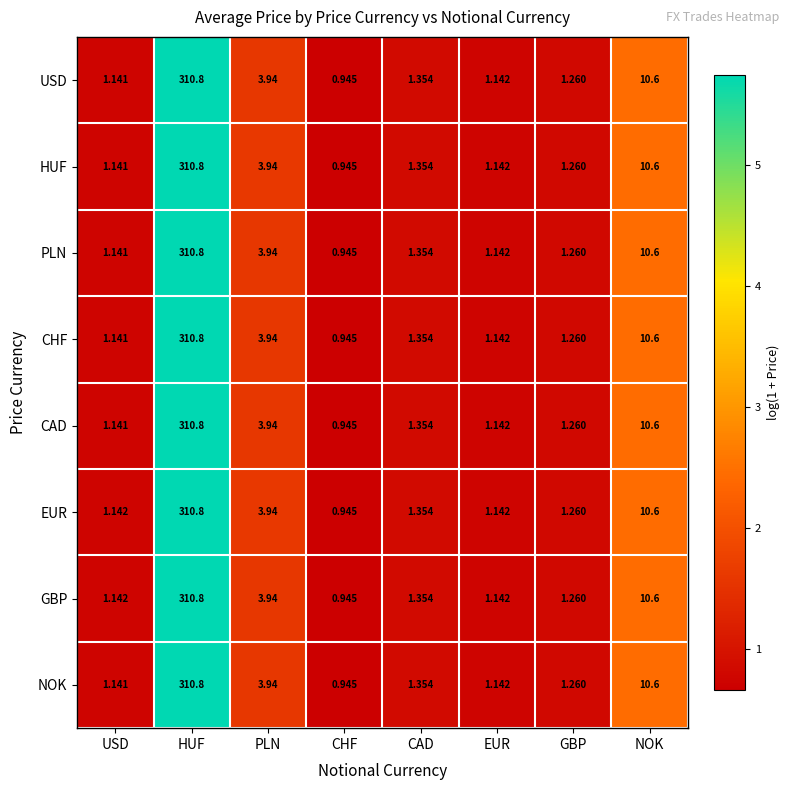

Is the value of CAD at NOK greater than the value of GBP at CAD?

Yes